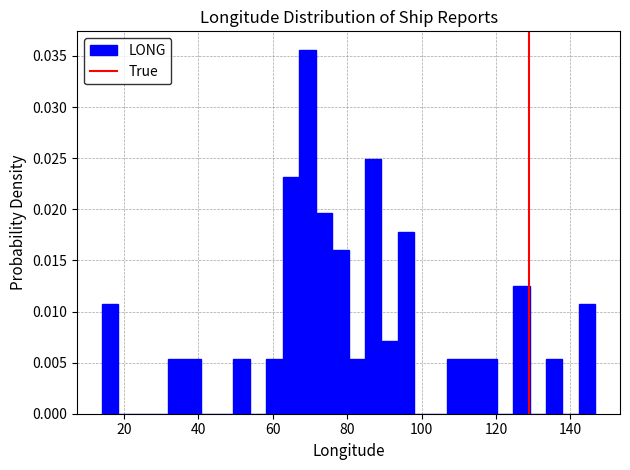

Around what value on the x-axis is the tallest bar? Give the approximate position of its centre, as read against the axis.

70